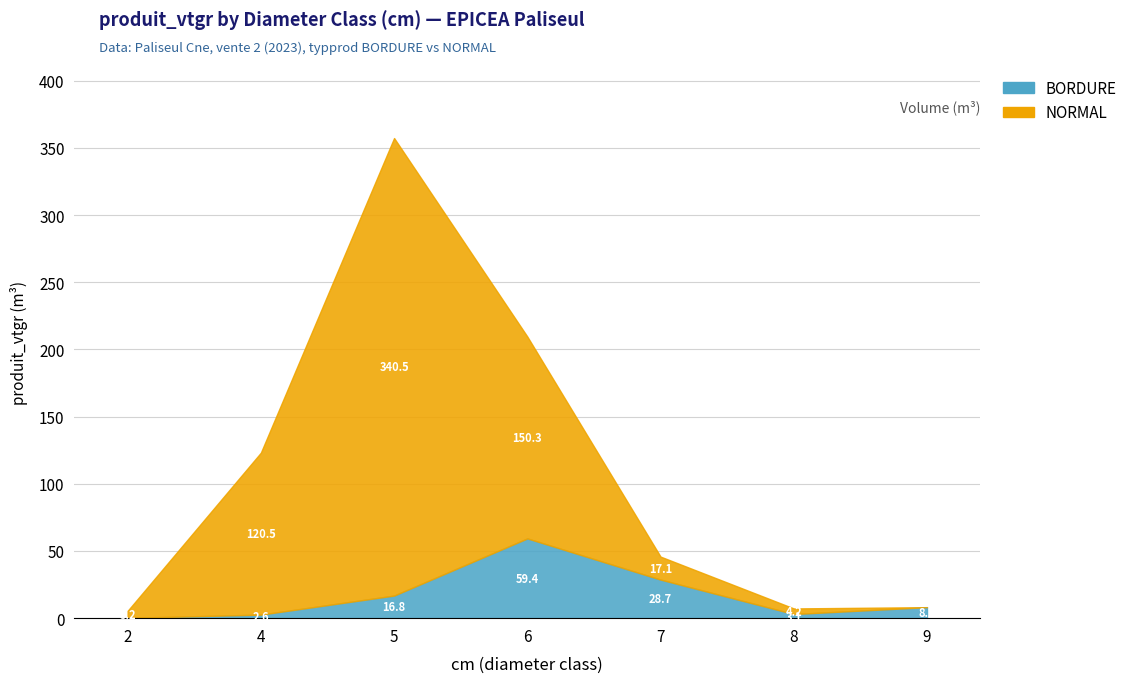

What is the greatest value displayed?

340.5